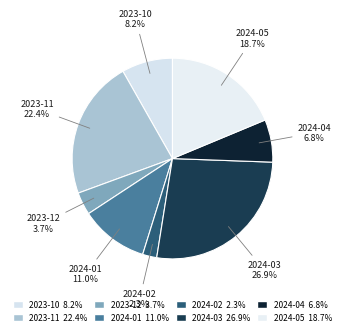

The 2023-10 slice represents 8% of the pie. True or false?

True